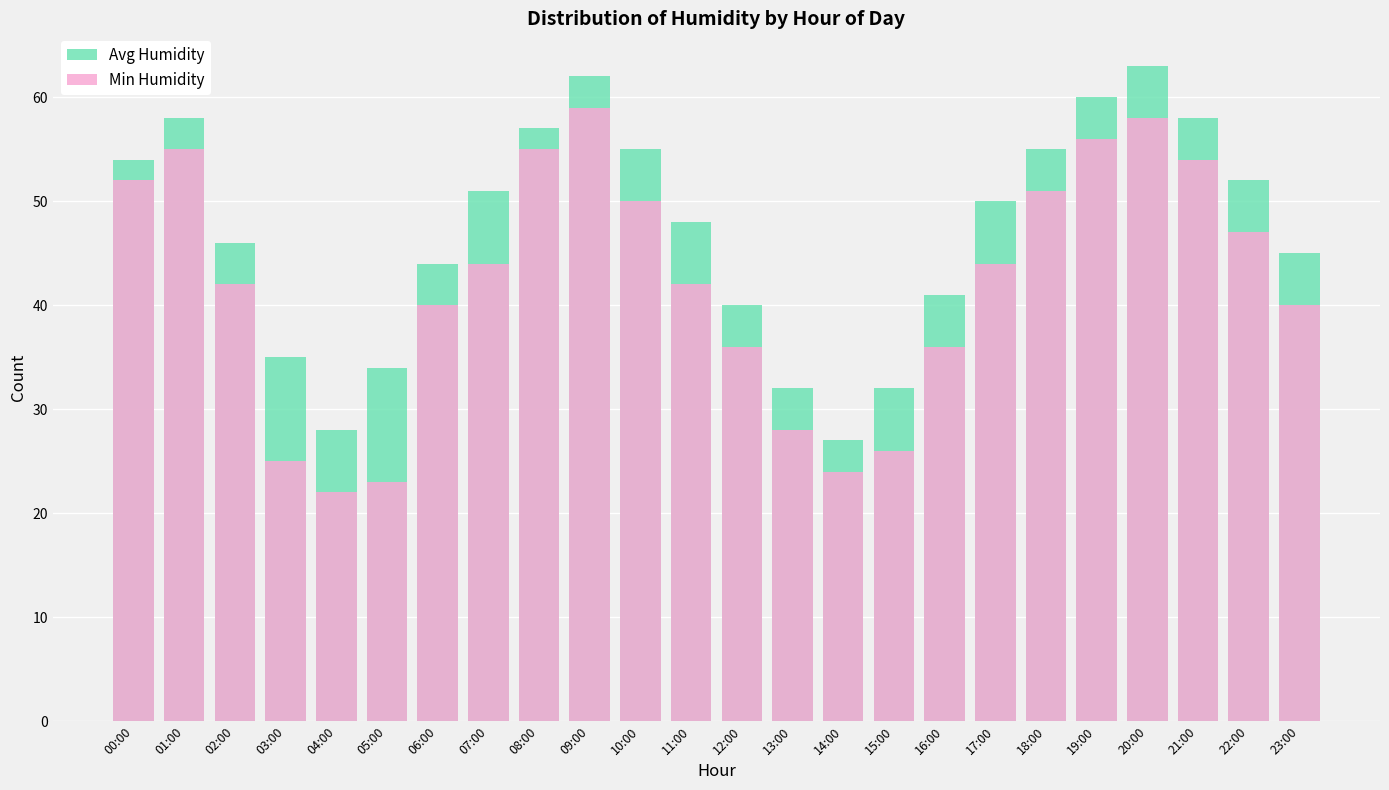

What is the label of the 17th bar from the right?

07:00